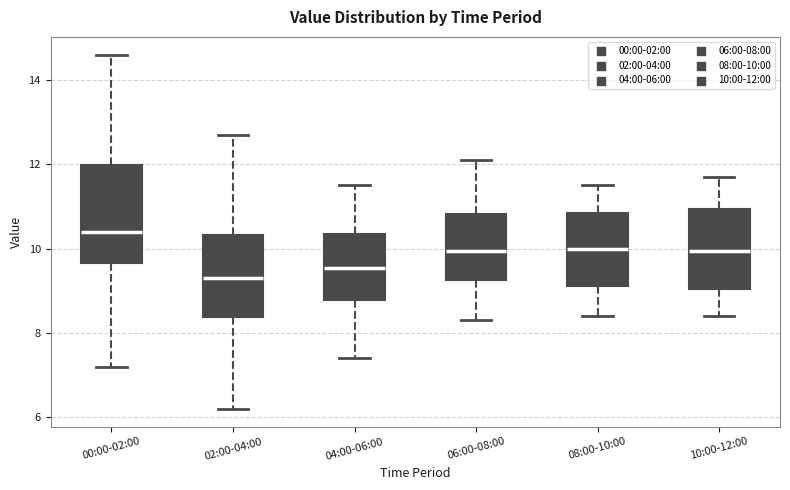

Where is the upper edge of the box for 04:00-06:00 on the y-axis? The values are not printed on the chart, so give them approximately, as read against the axis.

10.4